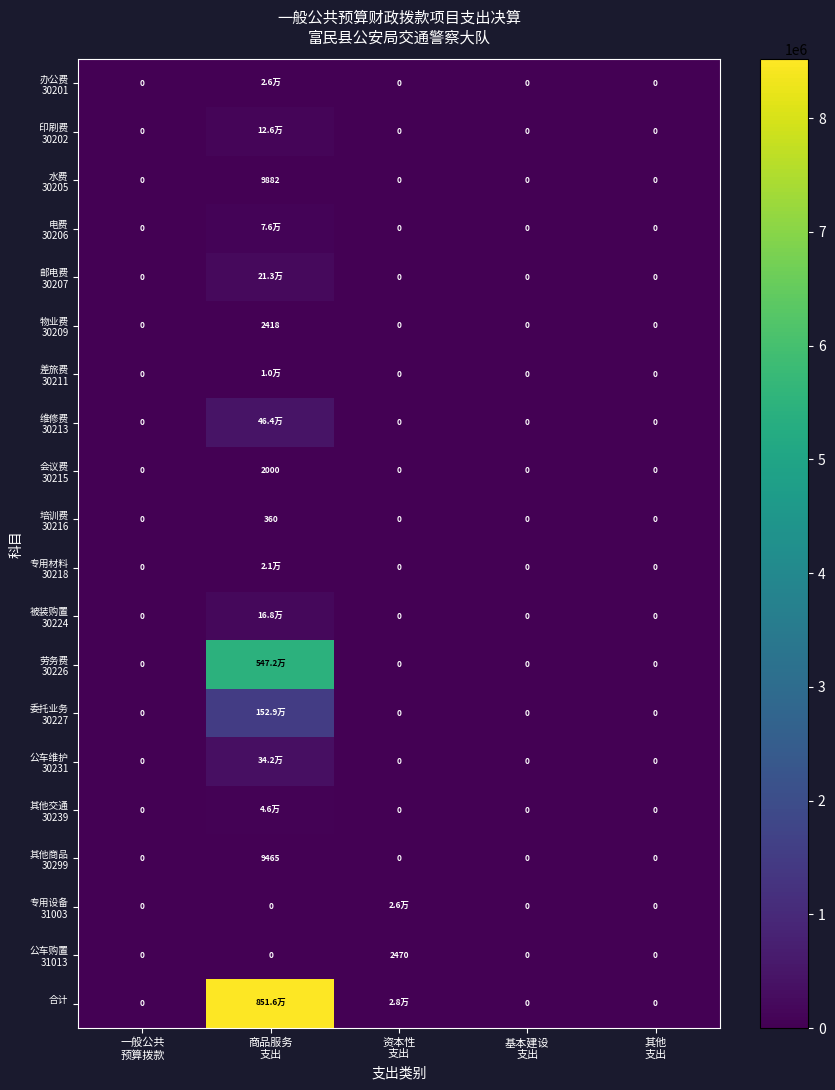

Which series has the largest total across all categories?

合计